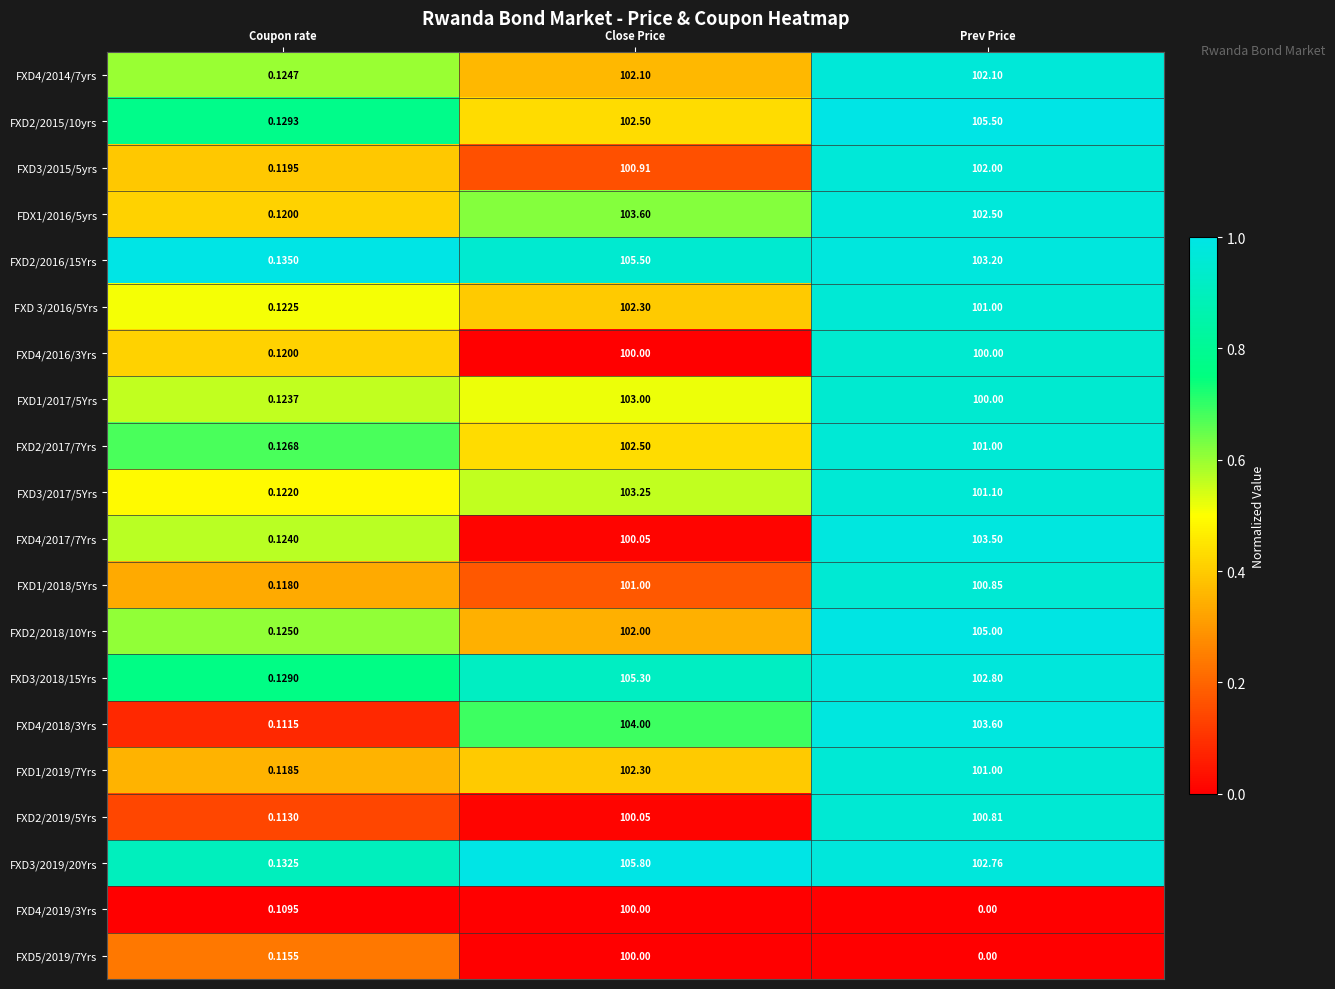

List the labels in order of FXD3/2018/15Yrs value, largest first.

Close Price, Prev Price, Coupon rate